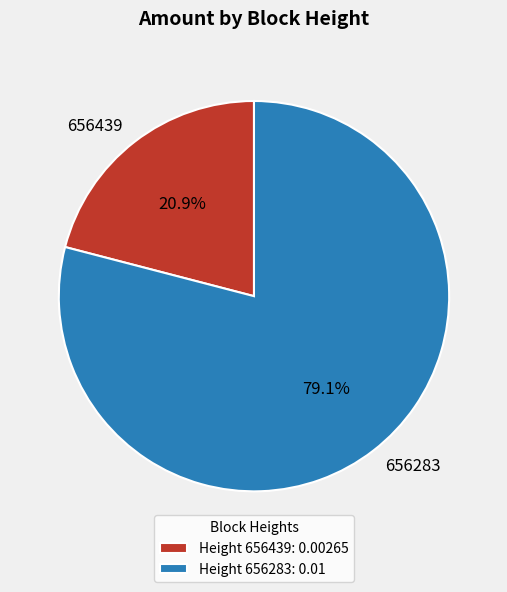

To the nearest percent, what is the average slice percentage?

50%